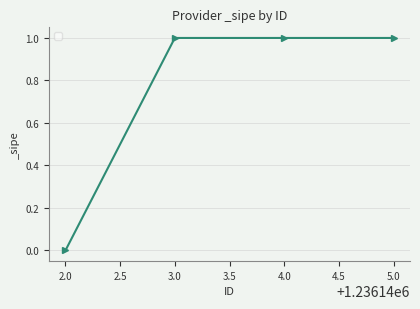

The chart shows a value of 1 at 3.0. True or false?

True